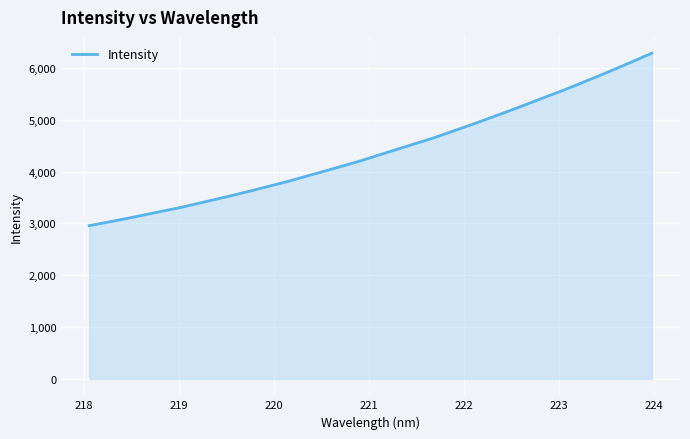

What is the difference between the maximum and minimum values?

3324.6